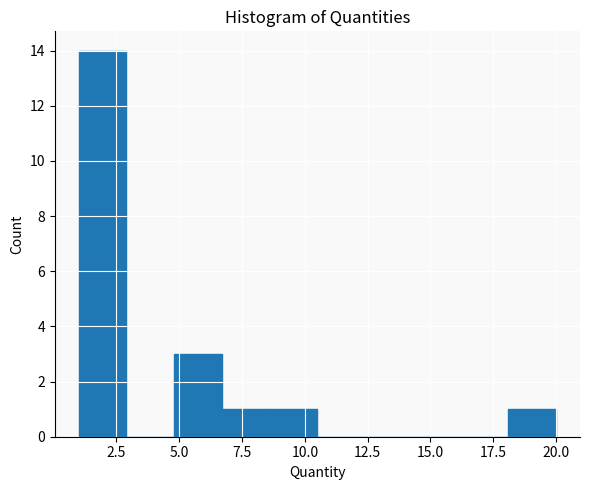

Read against the x-axis, roughly where is the centre of the tallest bar?

2.0